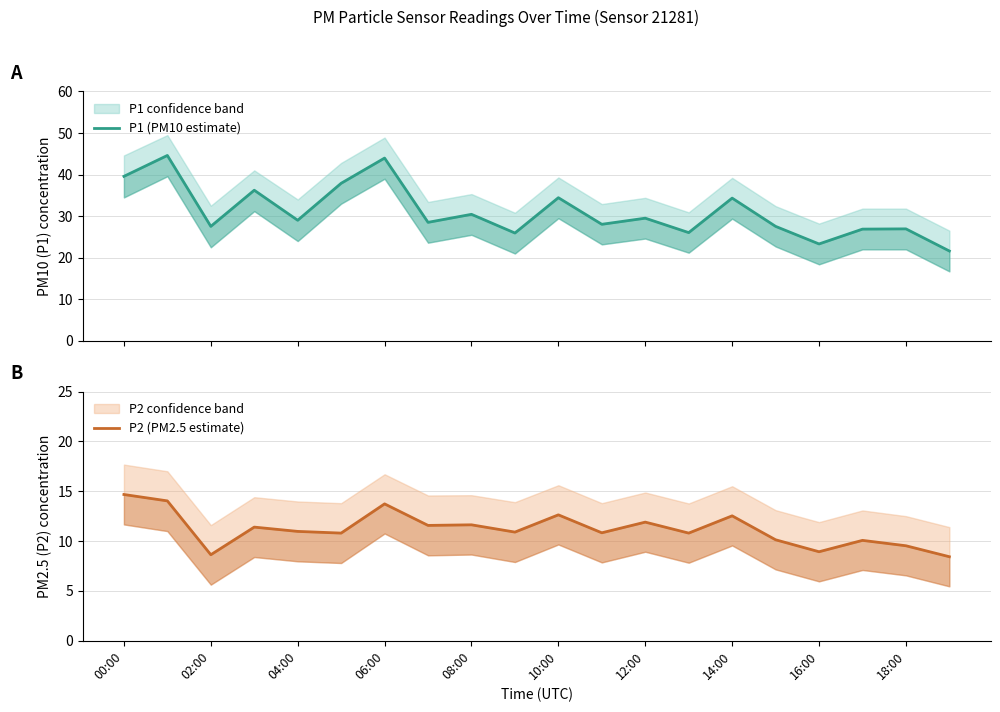

What position from the right is 00:00?

20